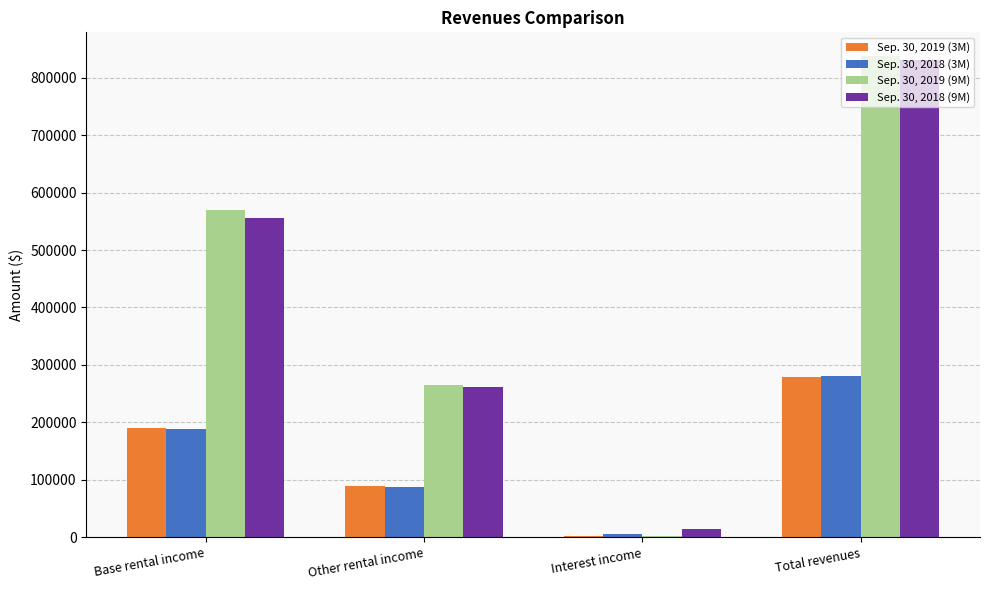

Which series changed the most between Base rental income and Other rental income?

Sep. 30, 2019 (9M)